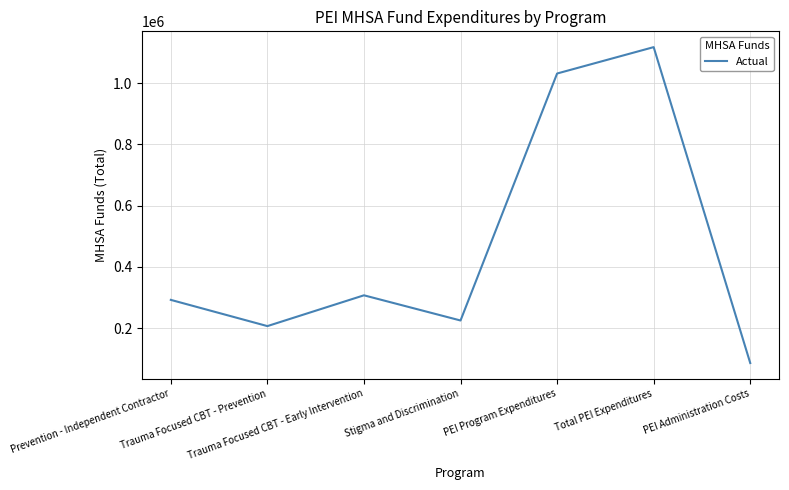

What is the smallest value displayed?

86132.4